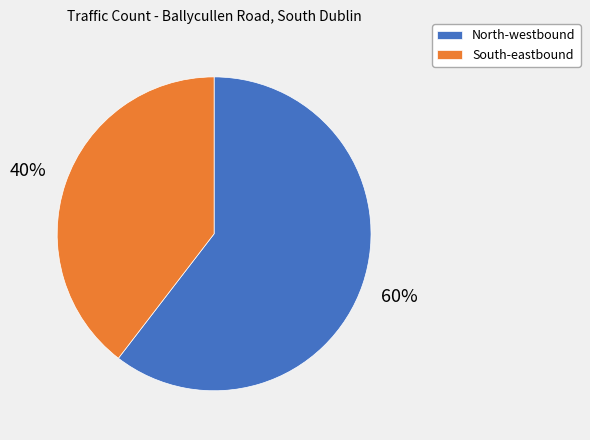

Rank the categories by value from lowest to highest.

South-eastbound, North-westbound